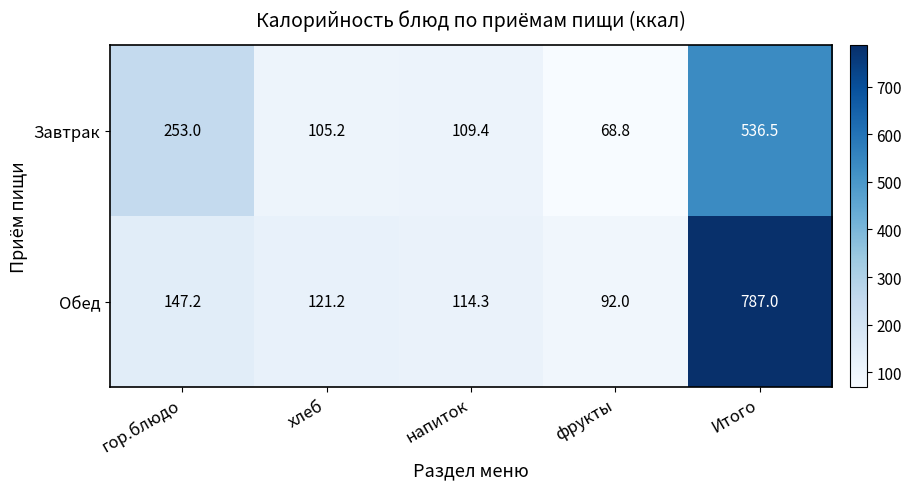

Where is Обед nearest to the value 439?

гор.блюдо